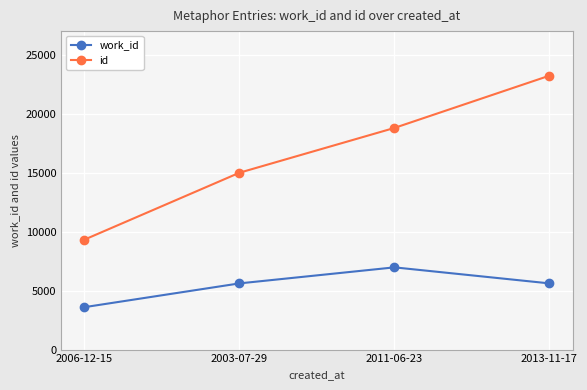

How many data points does each series have?

4